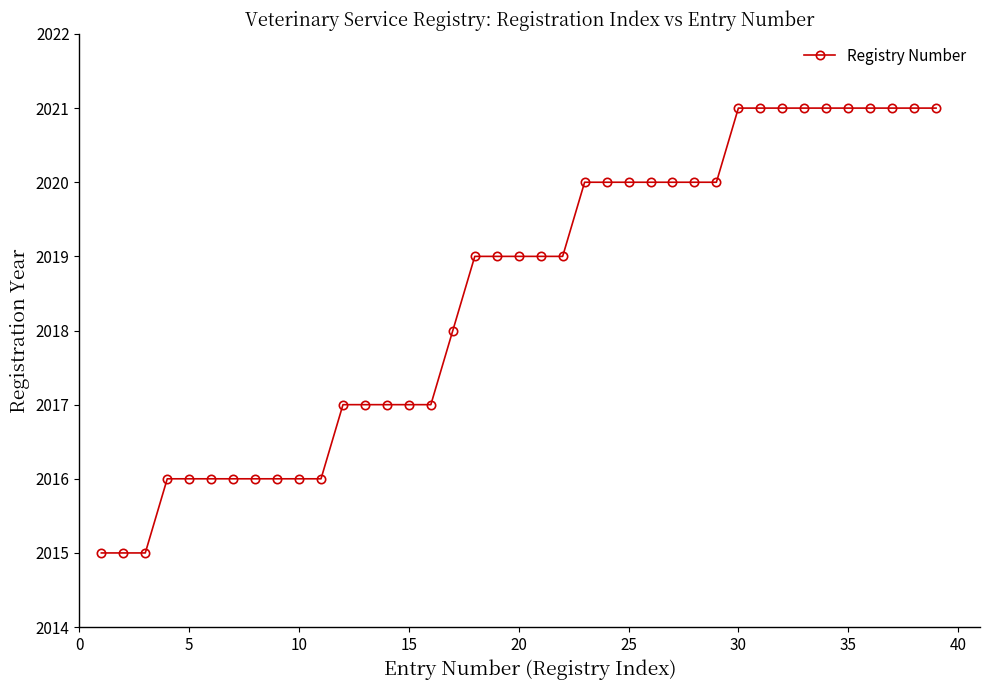

How many categories are shown in the chart?

39